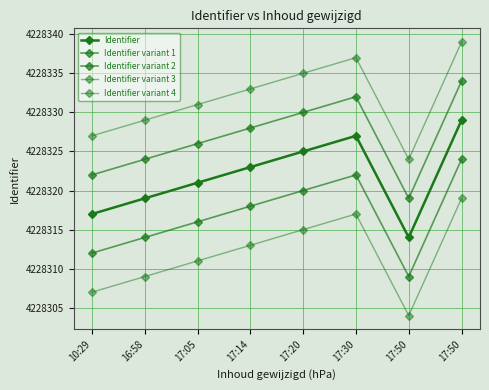

How many distinct data groups are displayed?

5